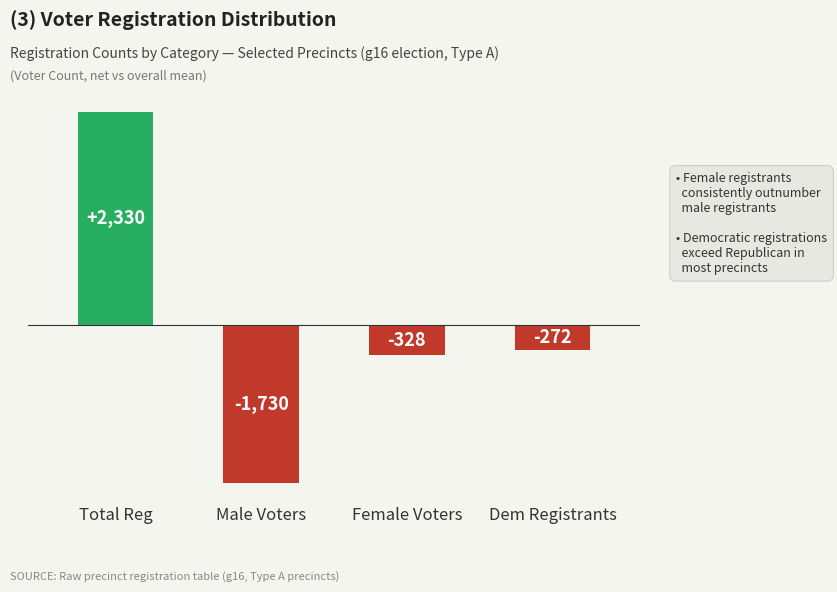

The value at Male Voters is -1200. True or false?

False